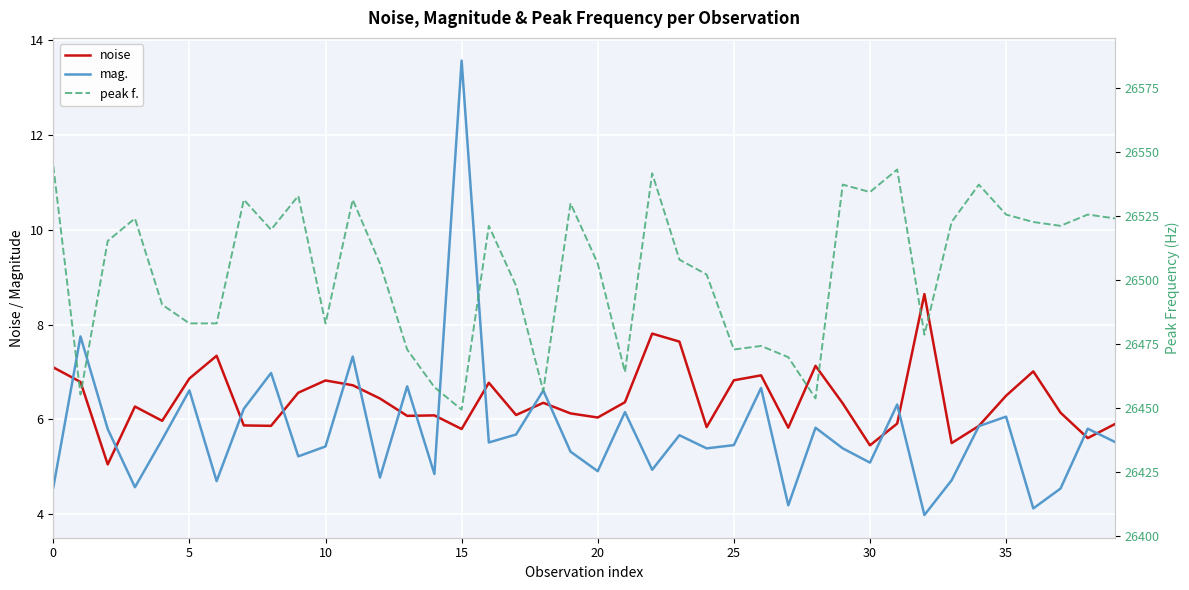

Which series has the widest spread of values?

peak f.